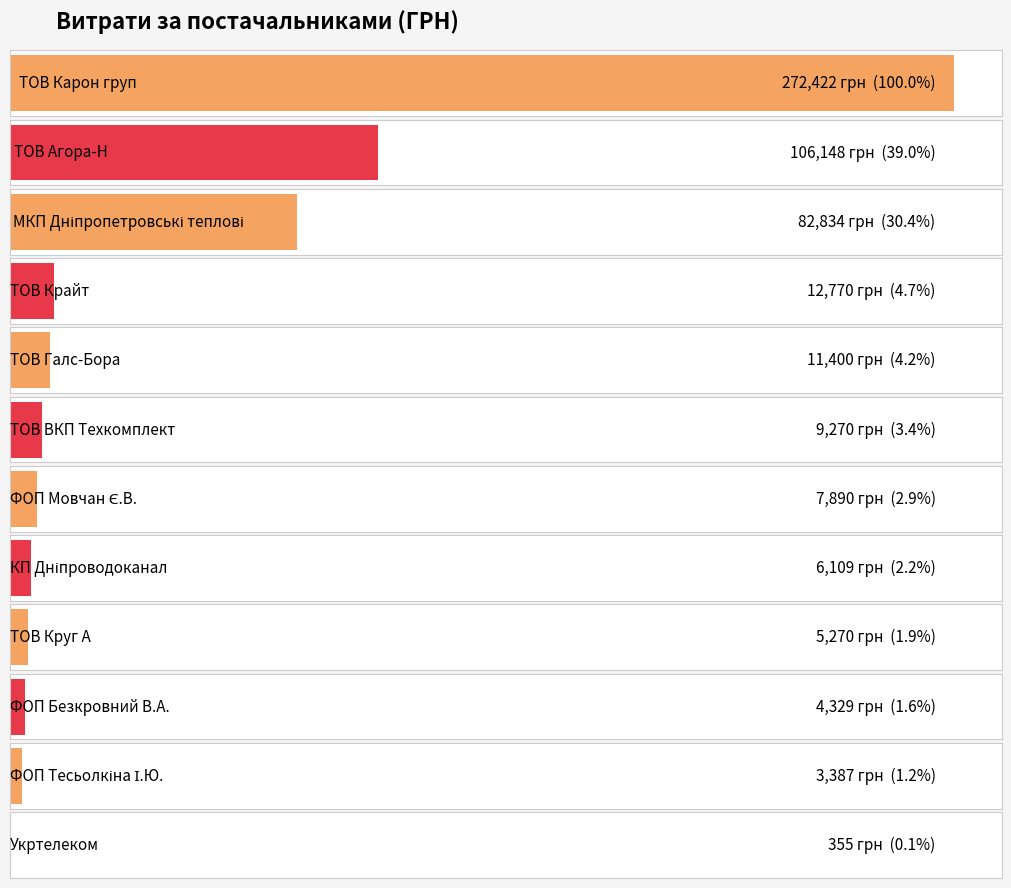

What position from the right is ТОВ Агора-Н?

11